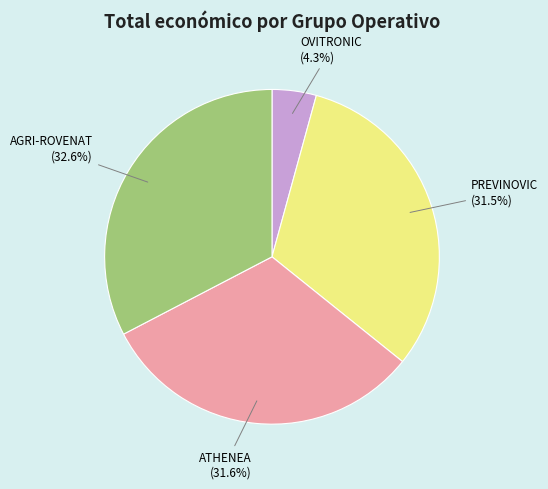

Does any single category account for the majority?

No